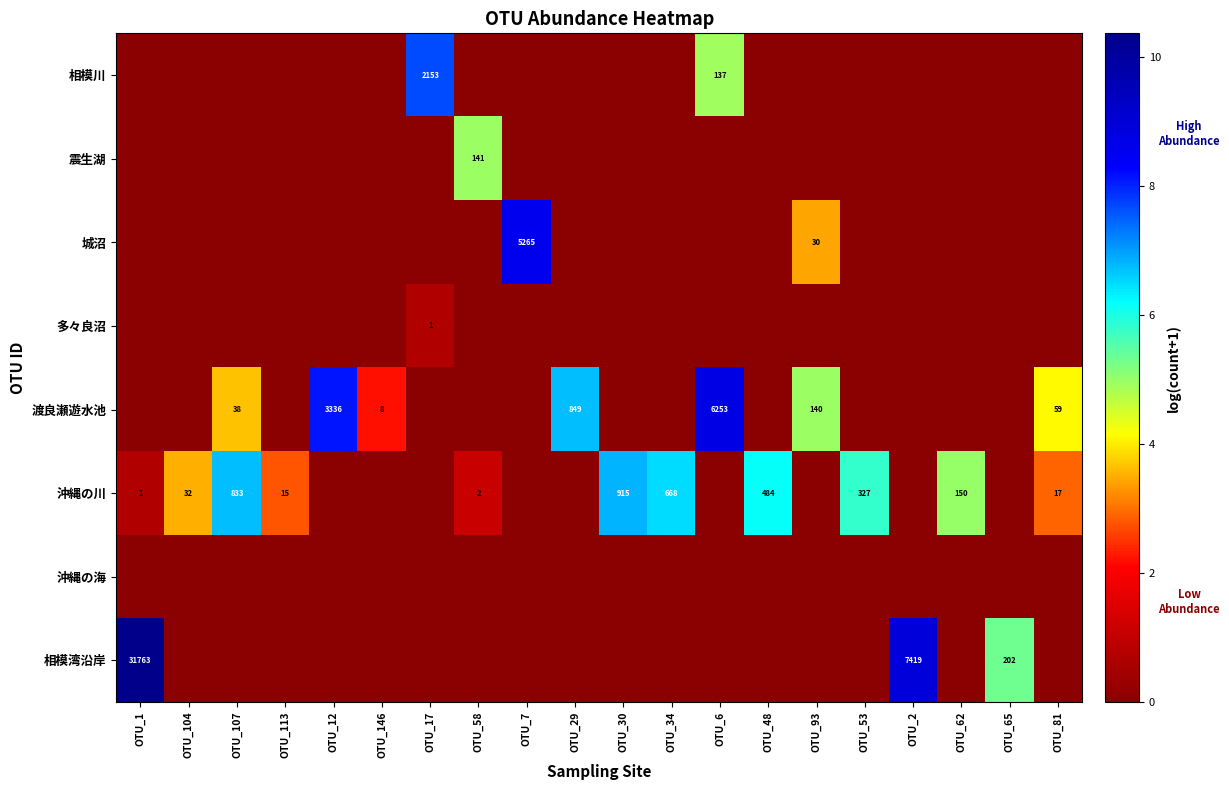

True or false: 沖縄の川 has a value of 1 at OTU_1.

True